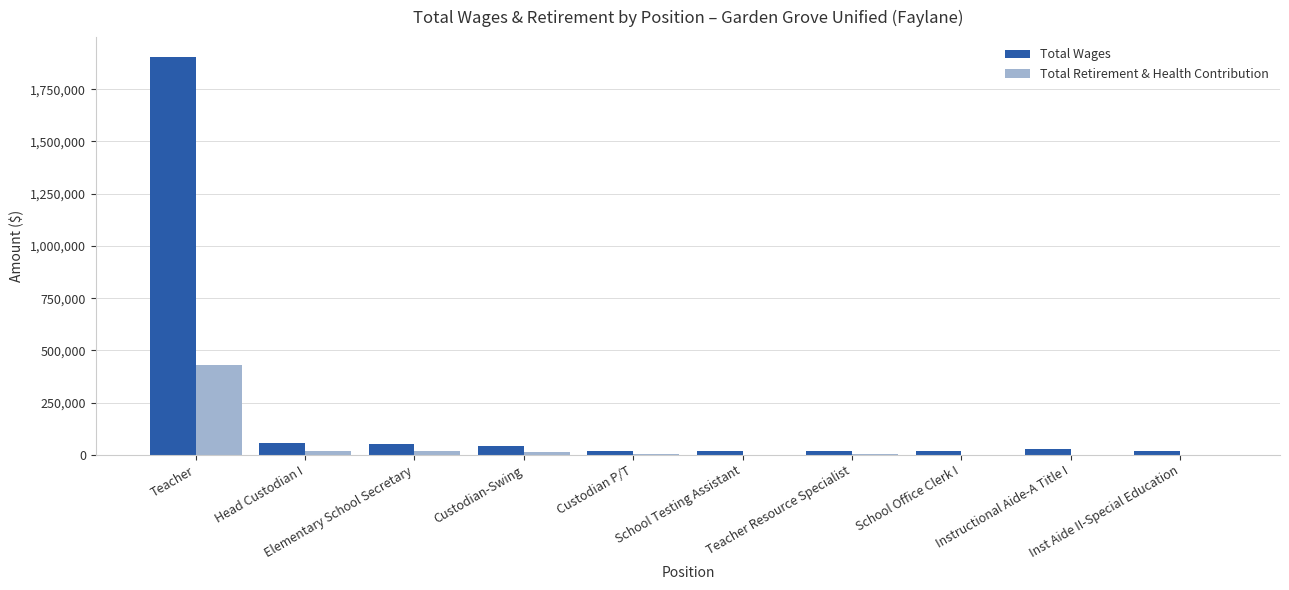

Count the number of data series in this chart.

2